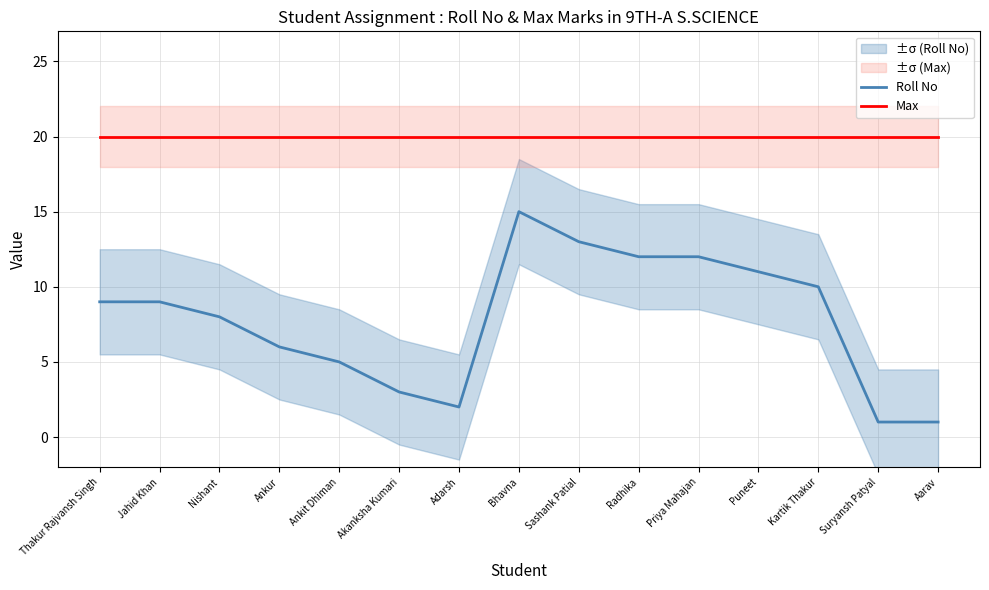

Is the value of Roll No at Priya Mahajan greater than the value of Max at Kartik Thakur?

No